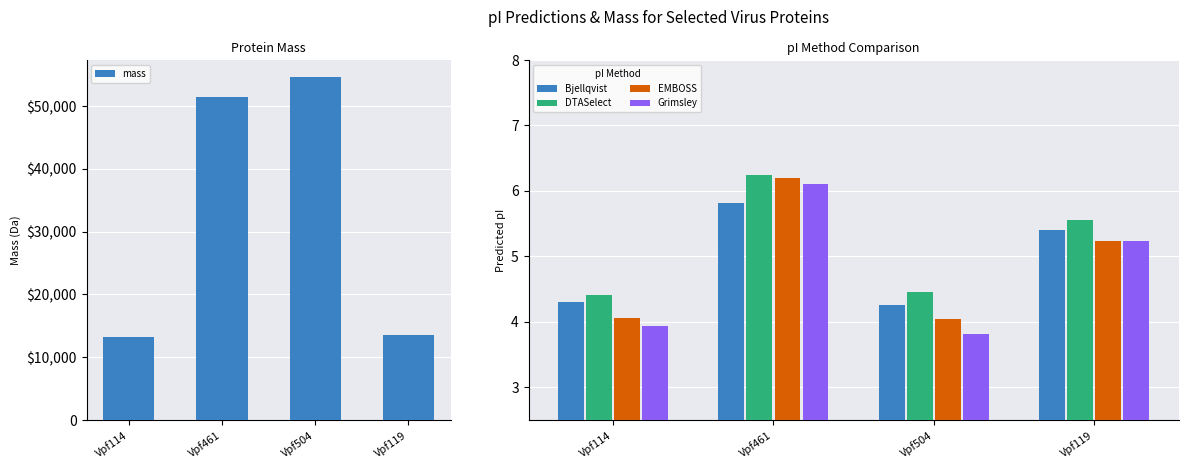

Which series has the largest total across all categories?

mass